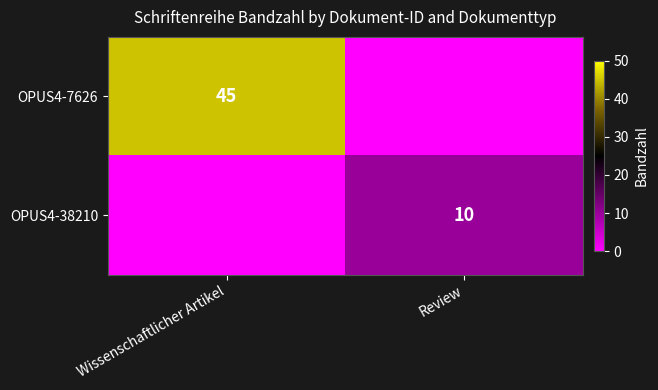

The value of OPUS4-7626 at Wissenschaftlicher Artikel is 45. True or false?

True